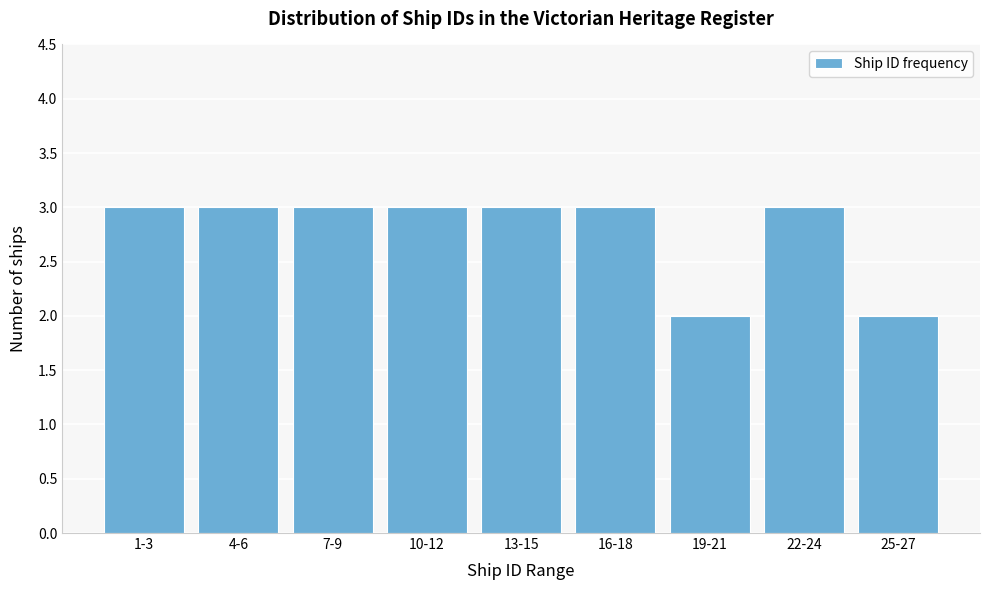

Reading left to right, extract all data points from this chart.

3	3	3	3	3	3	2	3	2